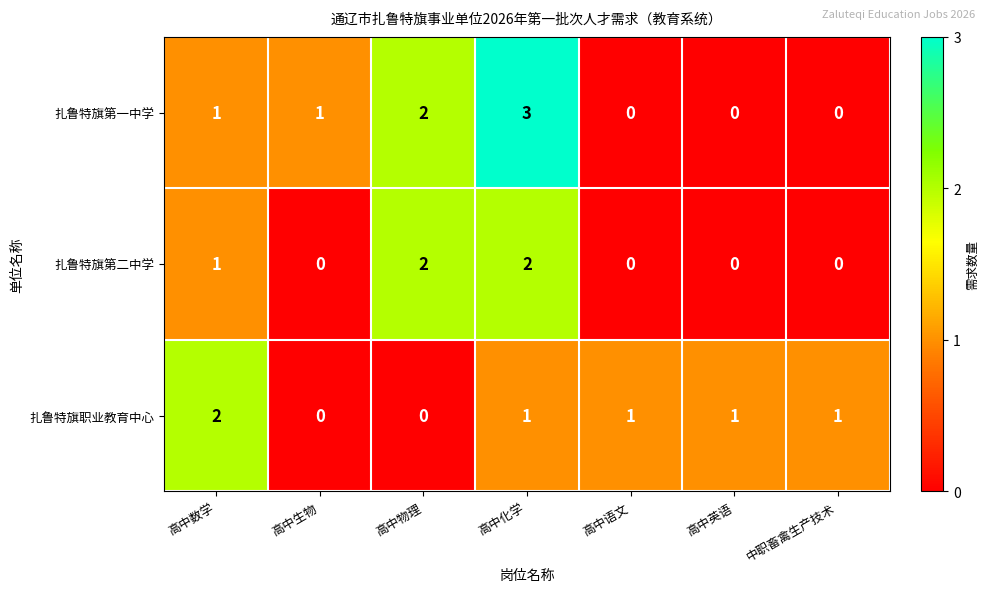

Between 高中数学 and 高中物理, which series saw the biggest shift?

扎鲁特旗职业教育中心